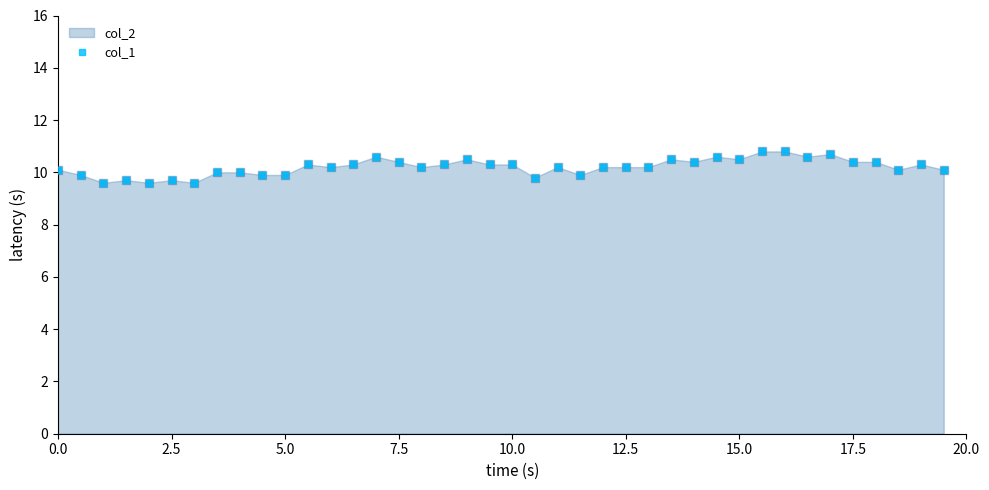

Which series contains the lowest Y value?

col_2_line